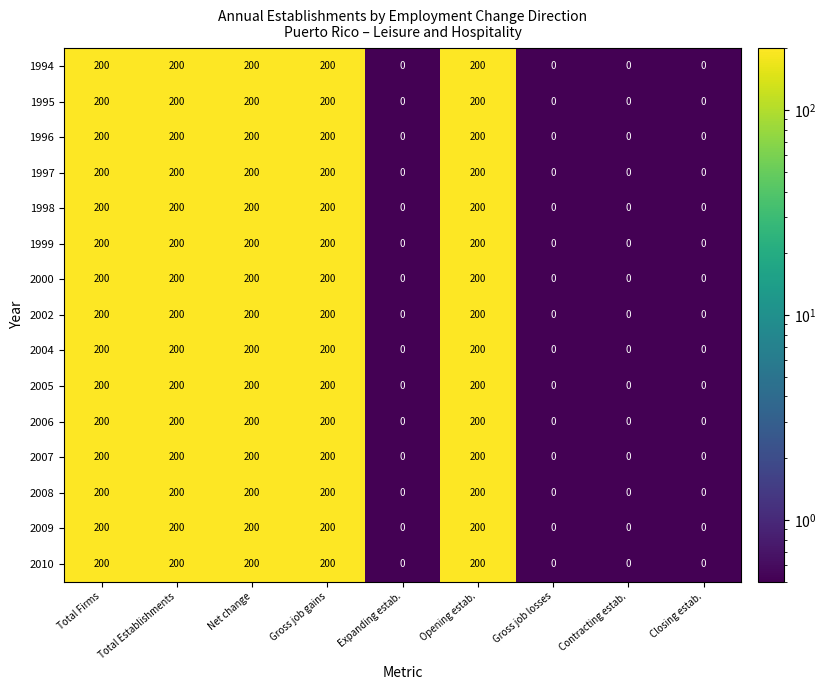

At how many categories does at least one series exceed 9?

5